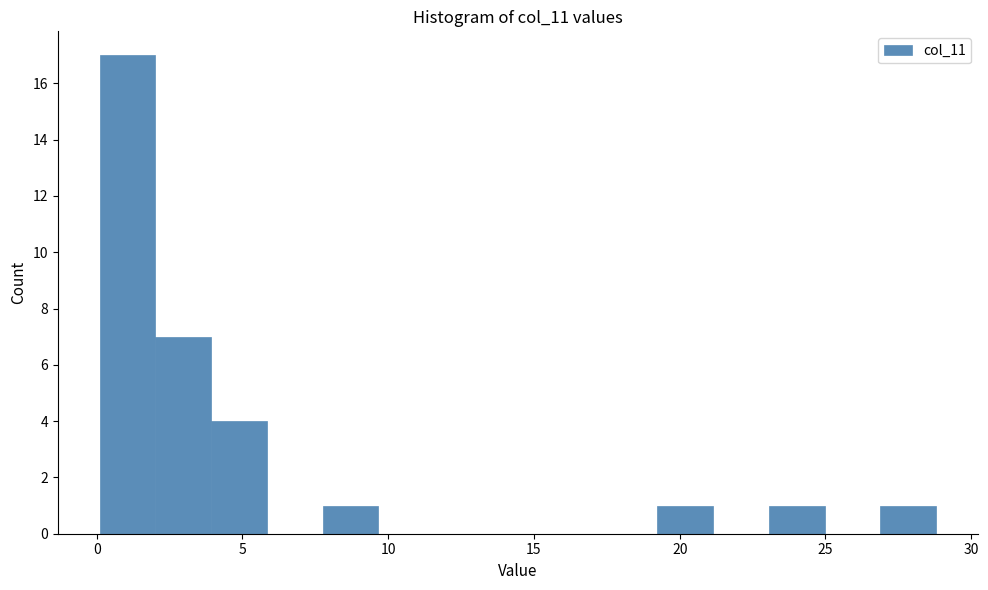

Read against the x-axis, roughly where is the centre of the tallest bar?

1.0